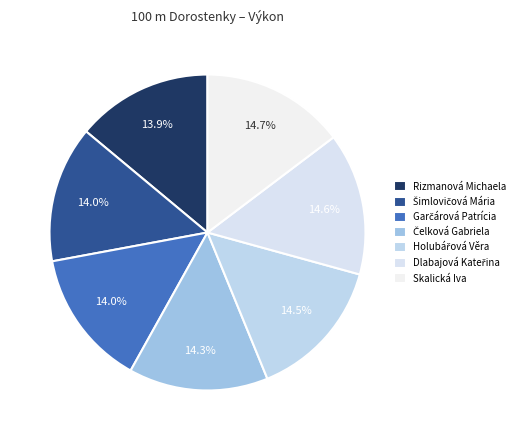

What is the smallest slice in the pie chart?

Rizmanová Michaela